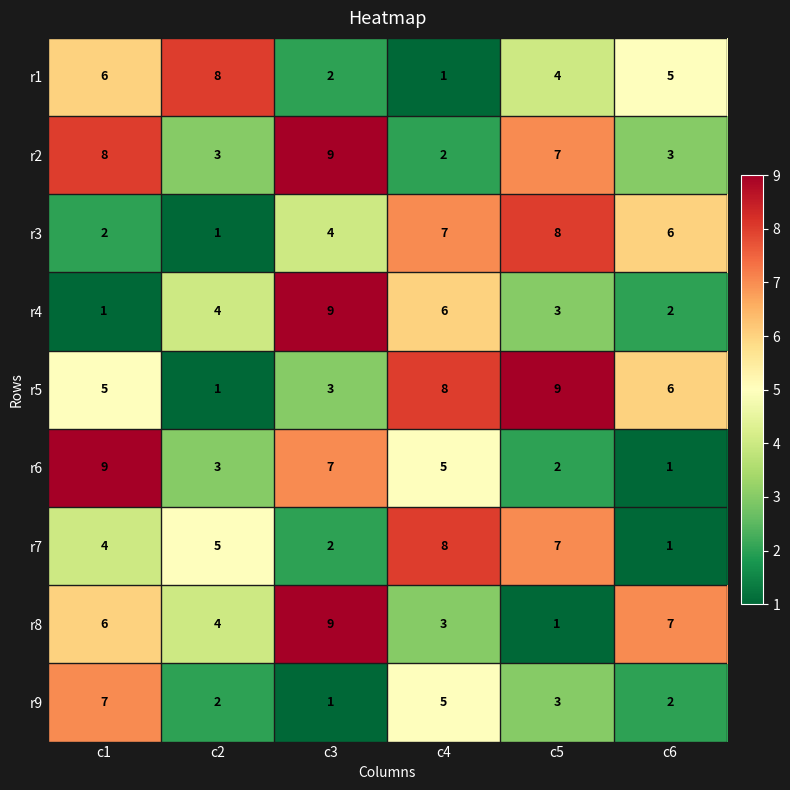

The value of r9 at c2 is 2. True or false?

True